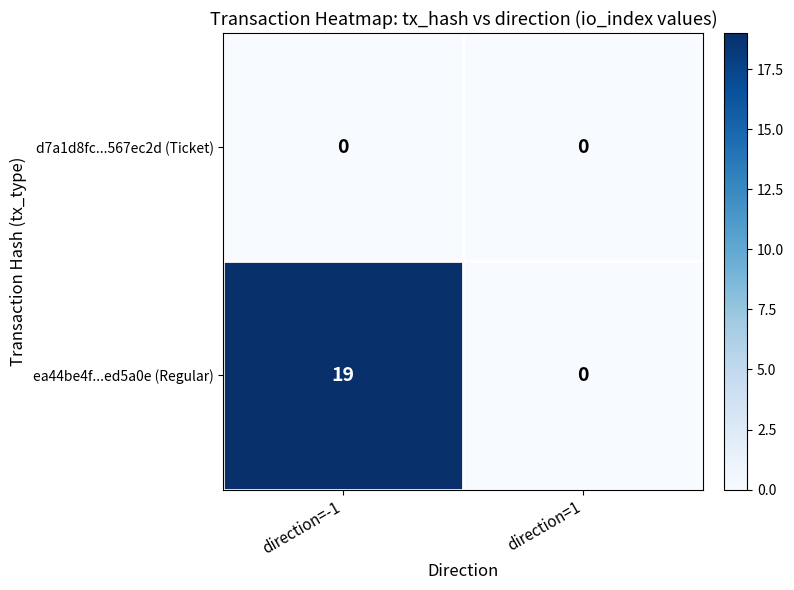

What is the maximum value shown in the chart?

19